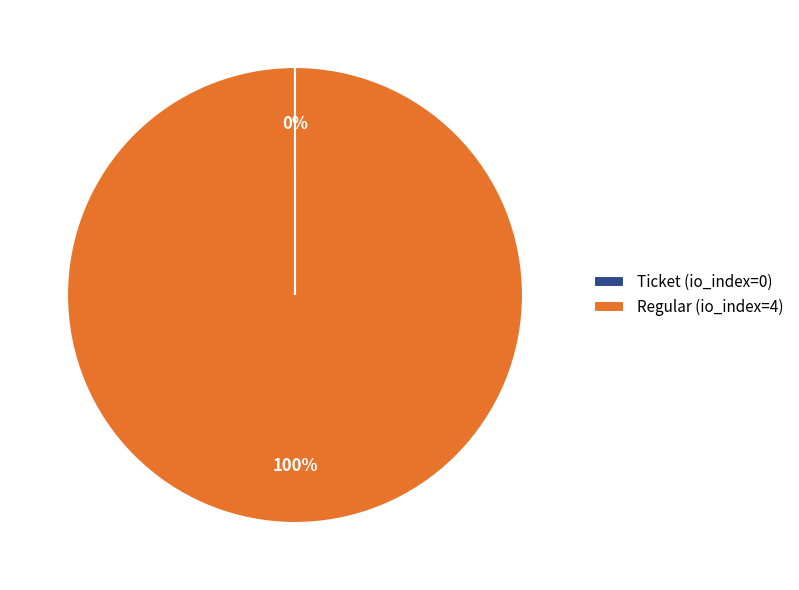

Which category accounts for the majority?

Regular (io_index=4)